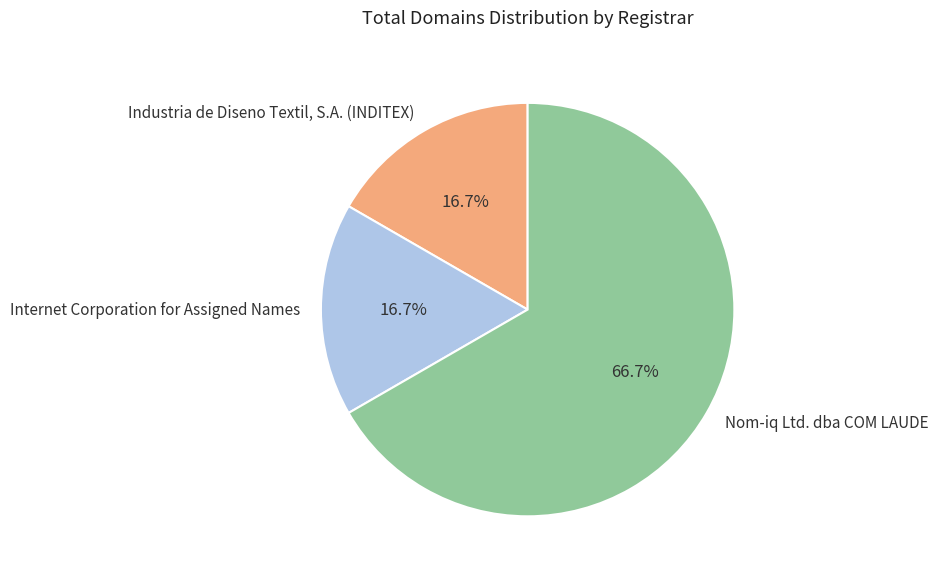

What is the ratio of the value at Nom-iq Ltd. dba COM LAUDE to the value at Industria de Diseno Textil, S.A. (INDITEX)?

4.0